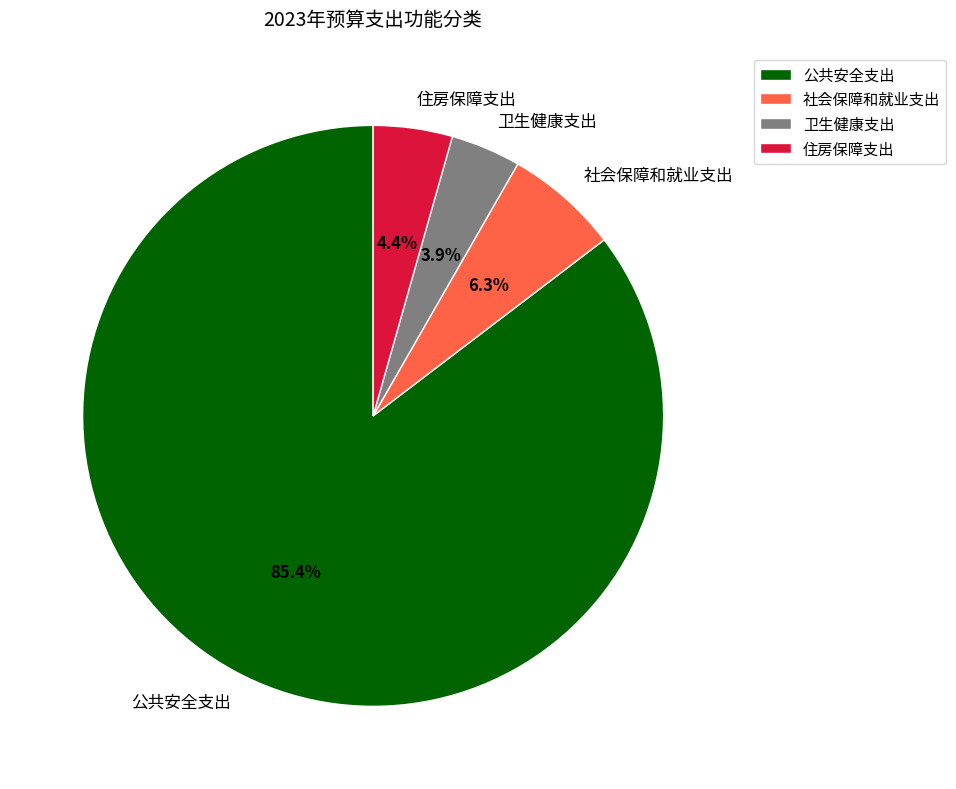

Between 卫生健康支出 and 公共安全支出, which is larger?

公共安全支出